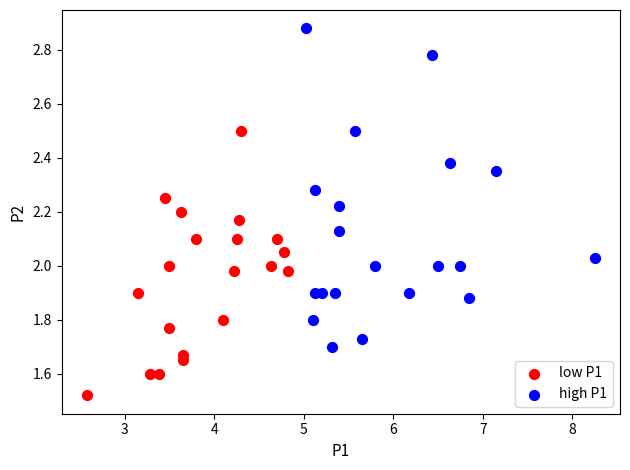

Which series contains the highest Y value?

high P1